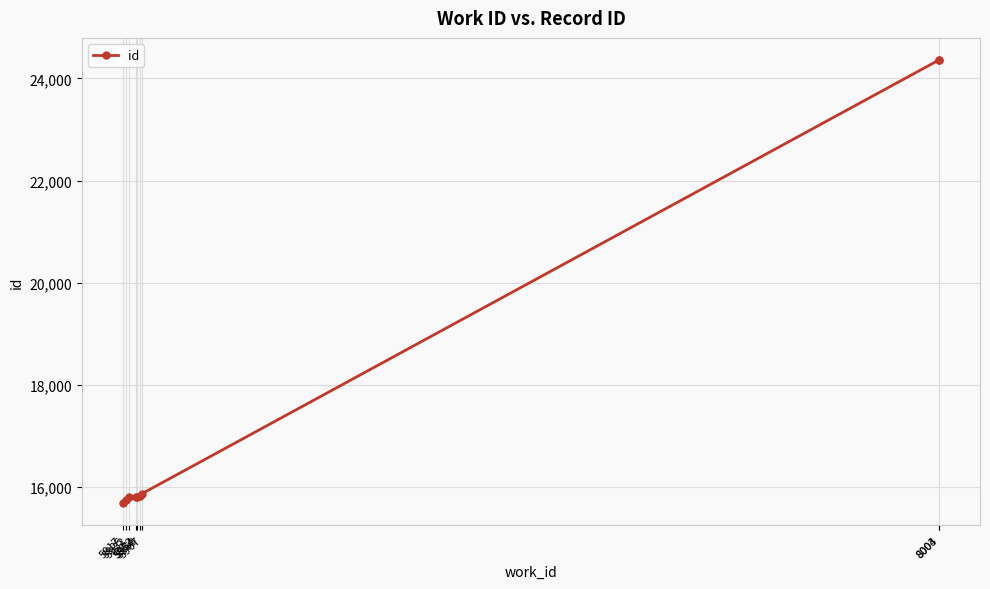

What is the sum of all values?

159260